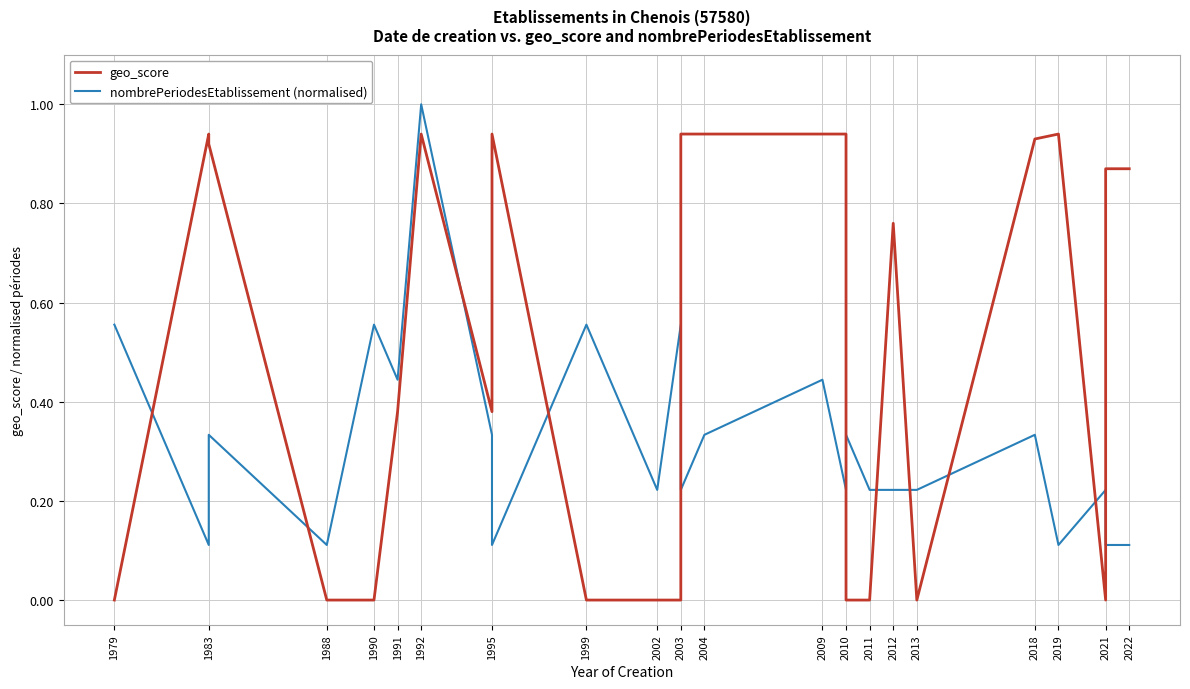

What is the difference between the maximum and minimum values in the nombrePeriodesEtablissement (normalised) series?

0.9